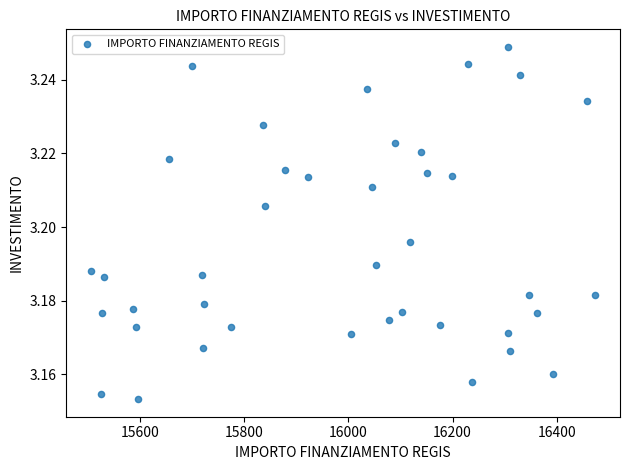

What is the range of X values (max minus min)?

966.6